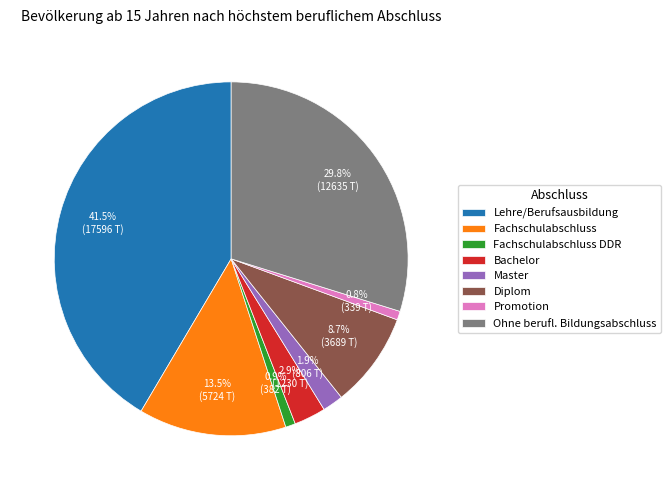

Do Bachelor and Ohne berufl. Bildungsabschluss together represent more than half of the pie?

No